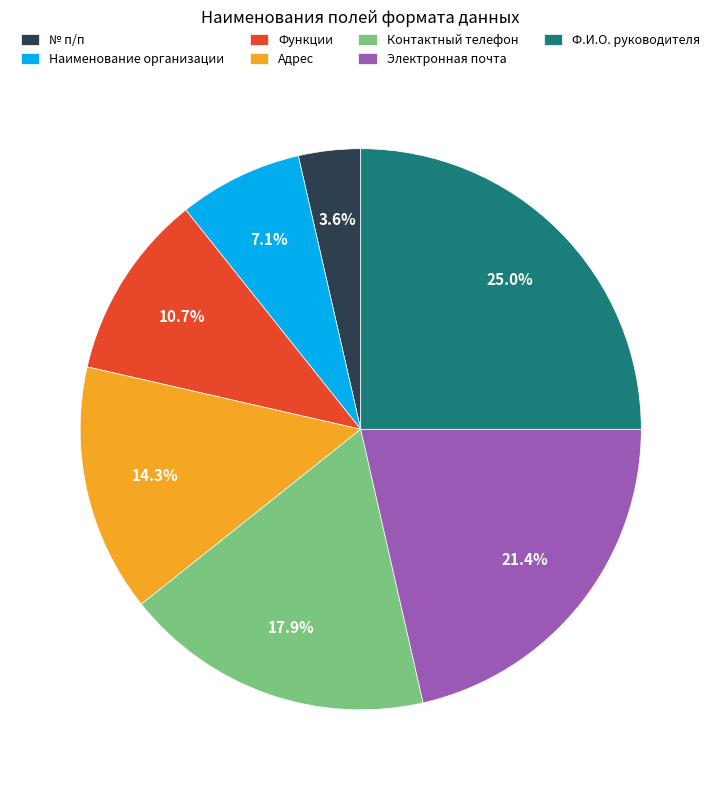

What is the ratio of the value at Контактный телефон to the value at Ф.И.О. руководителя?

0.7